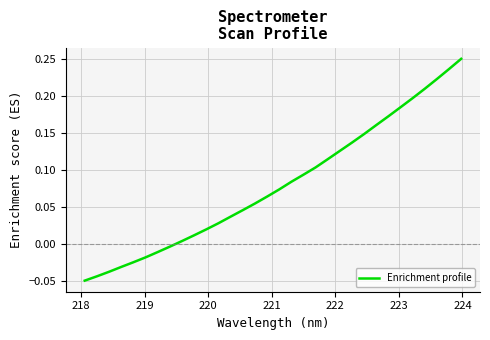

What is the difference between the maximum and minimum values?

0.3